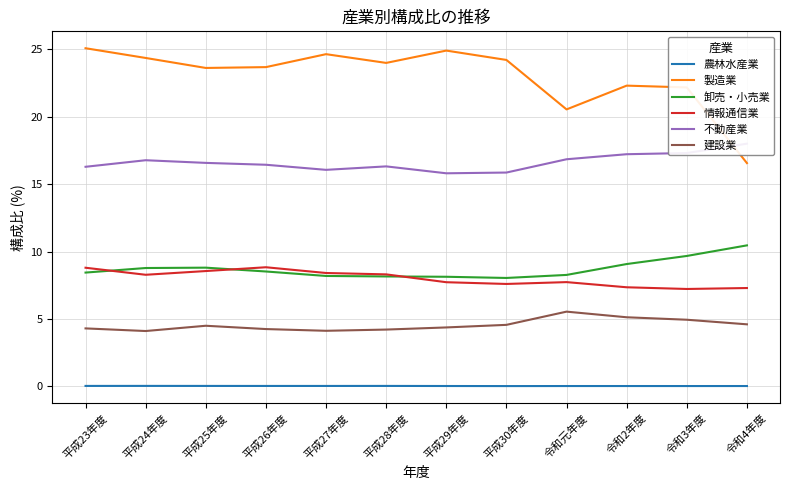

How many interior local peaks does the 建設業 series have?

2